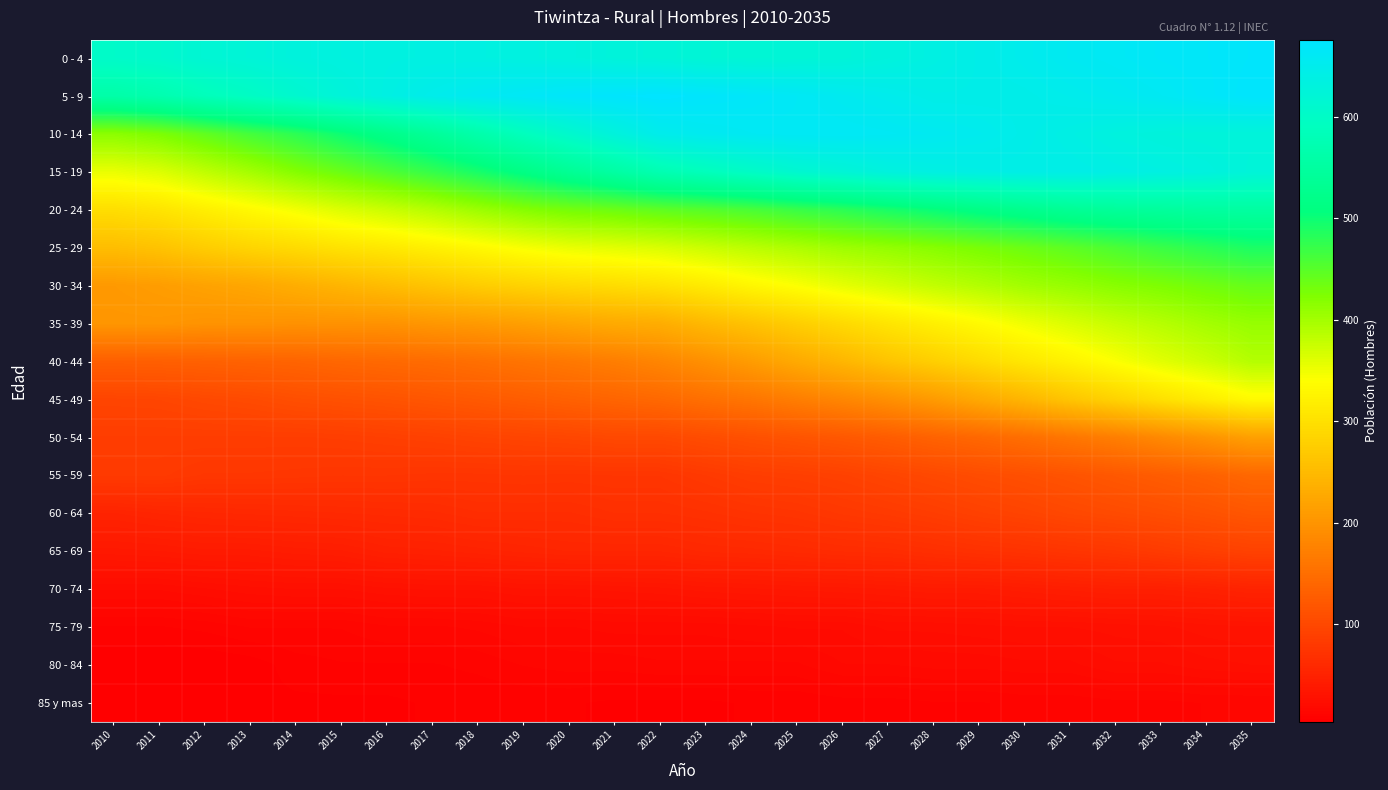

What is the difference between the highest and lowest values at 2020?

663